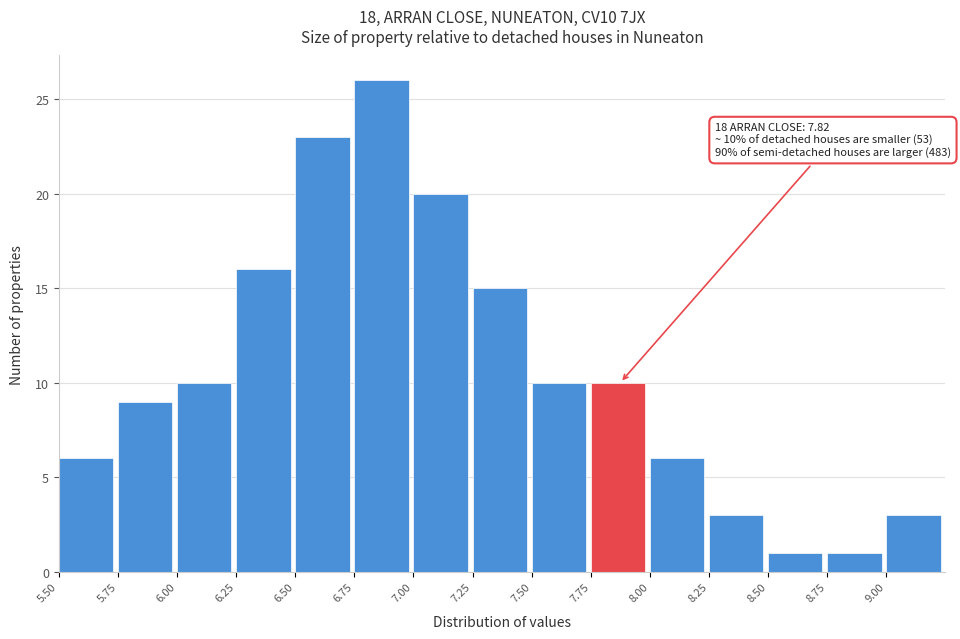

Over which range of the x-axis is the bar tallest?

6.75 to 7.00